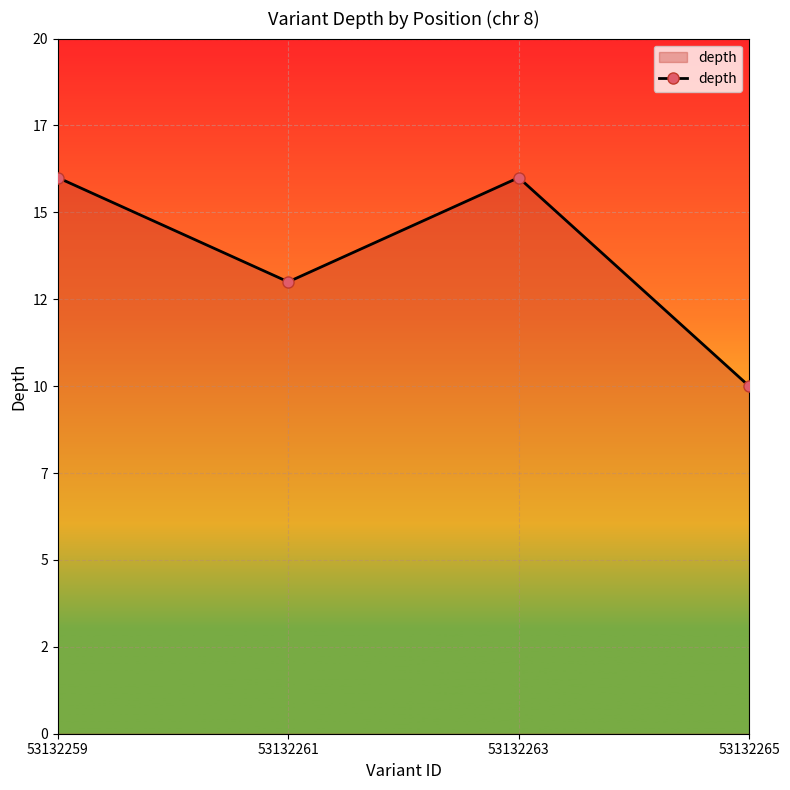

Is it true that the value at 53132263 is 27?

False